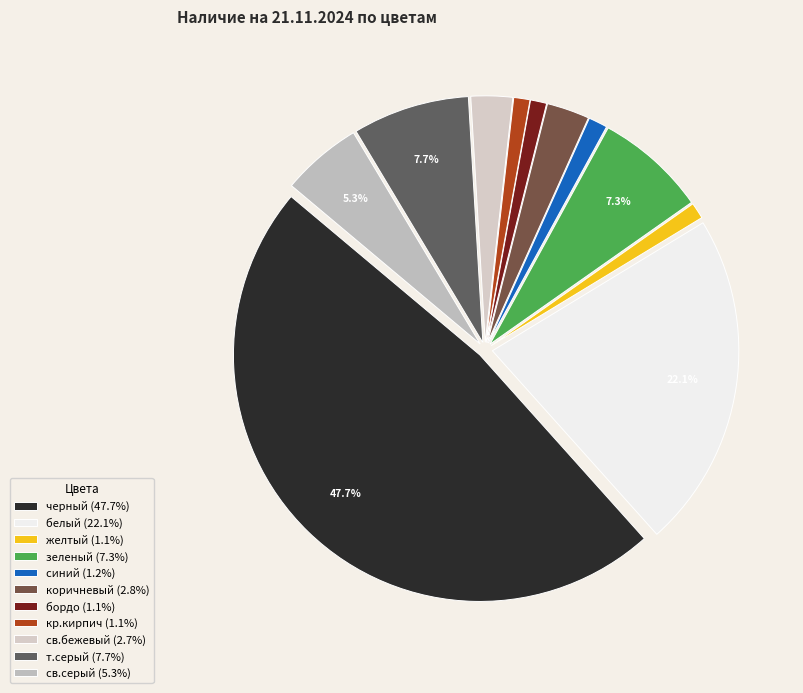

How many segments does this pie chart have?

11